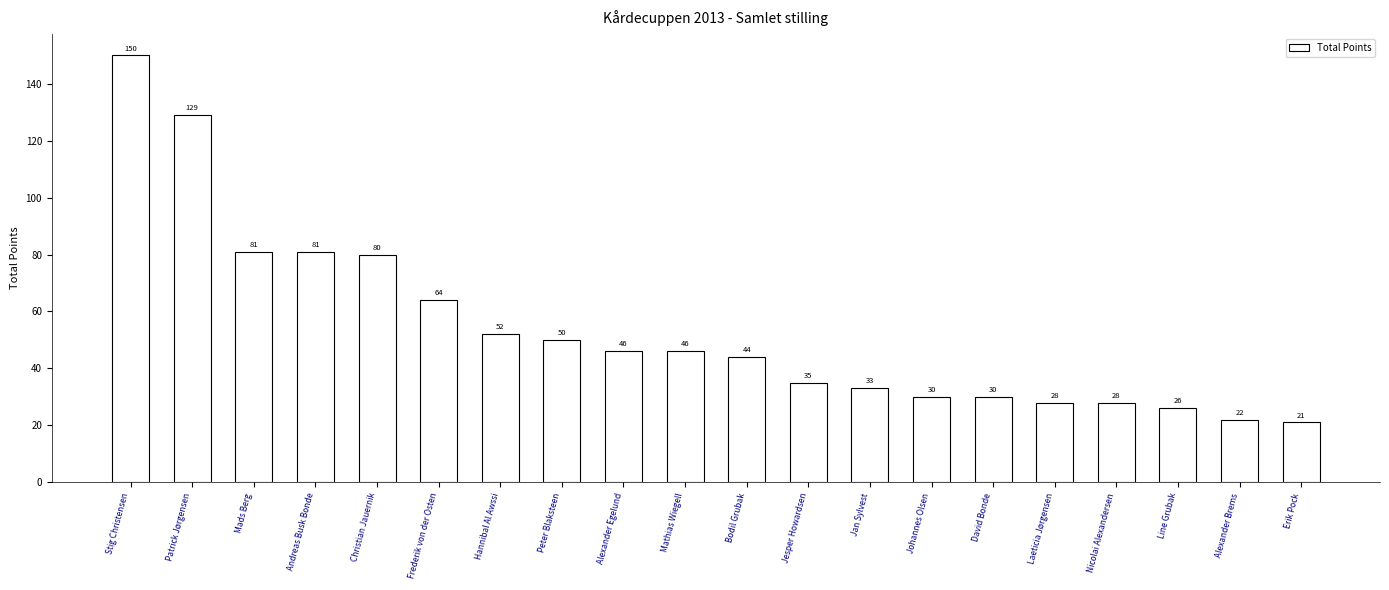

What is the difference between the maximum and second lowest values?

128